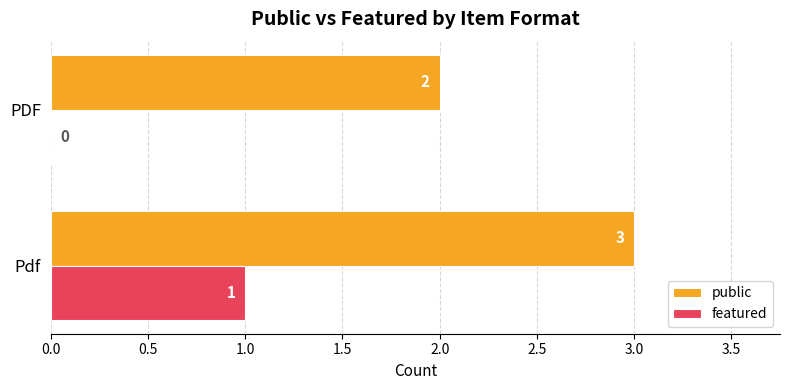

What is the sum of all public values?

5